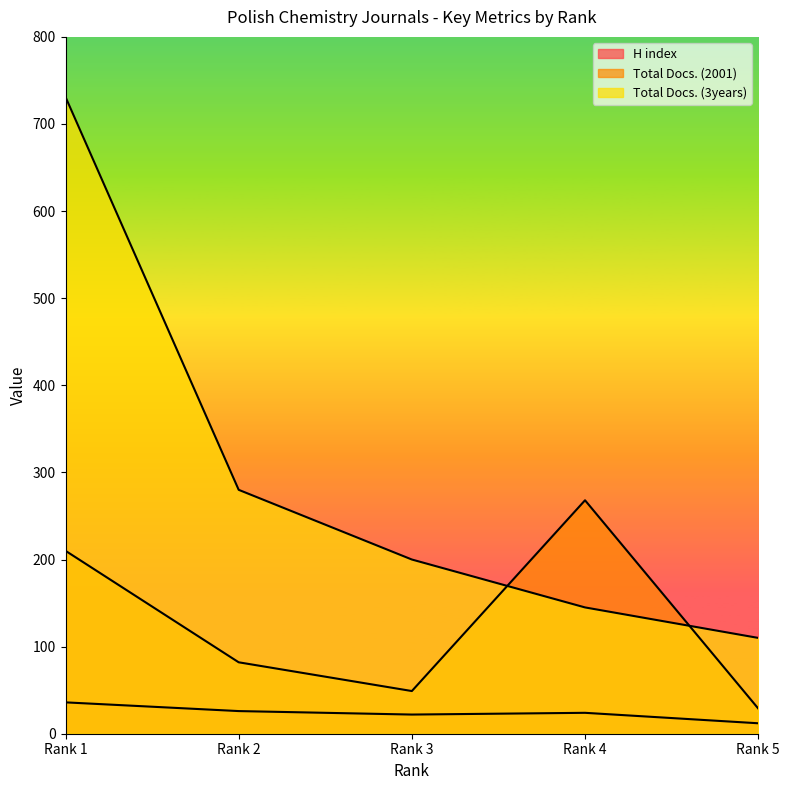

At how many categories does at least one series exceed 151?

4